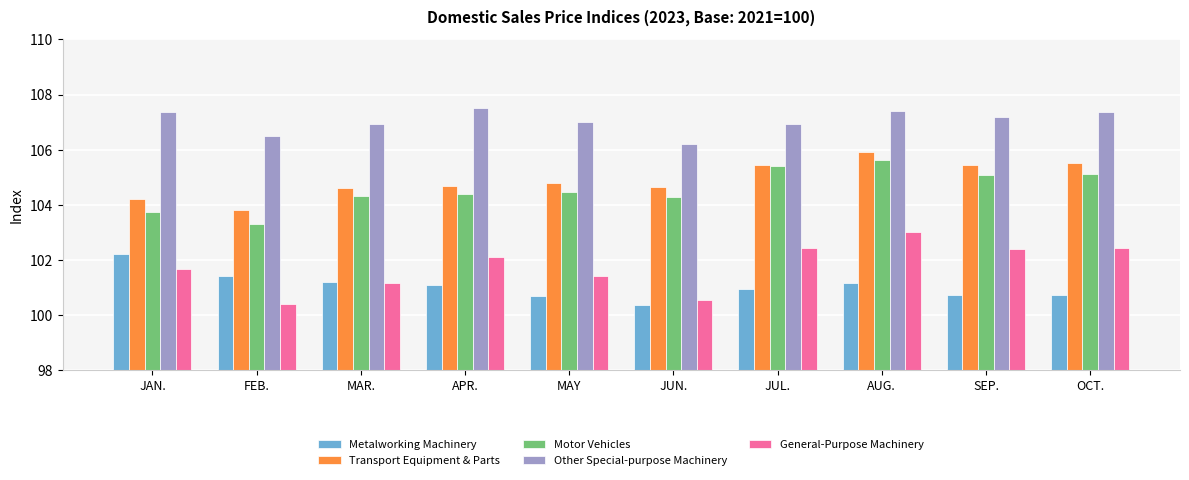

At how many categories does at least one series exceed 101?

10